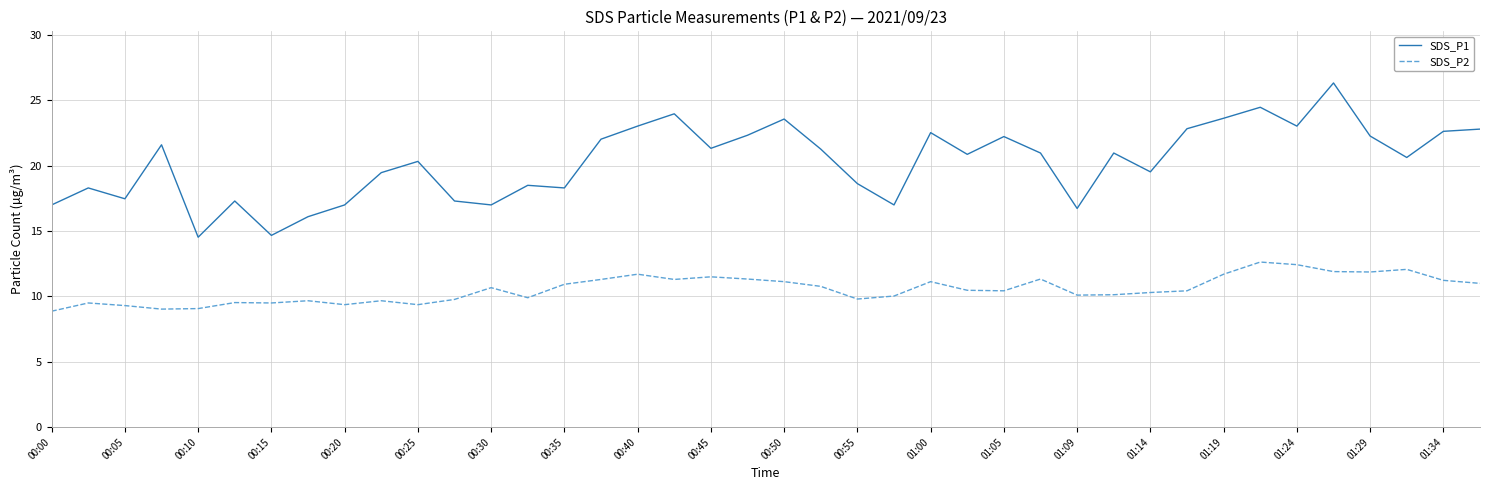

Which series has the widest spread of values?

SDS_P1